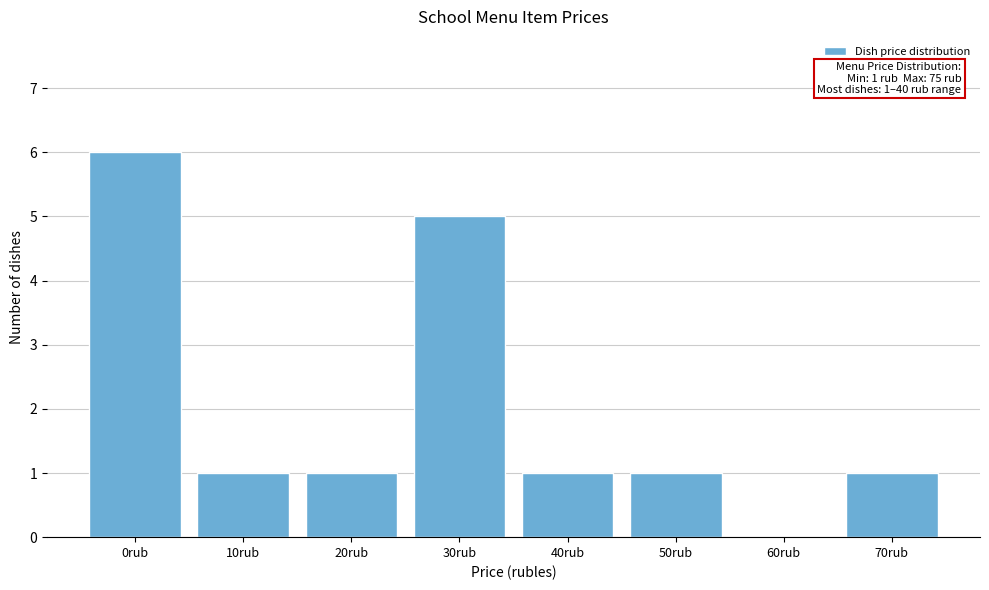

Reading right to left, what are all the values shown in this chart?

70rub=1	60rub=0	50rub=1	40rub=1	30rub=5	20rub=1	10rub=1	0rub=6